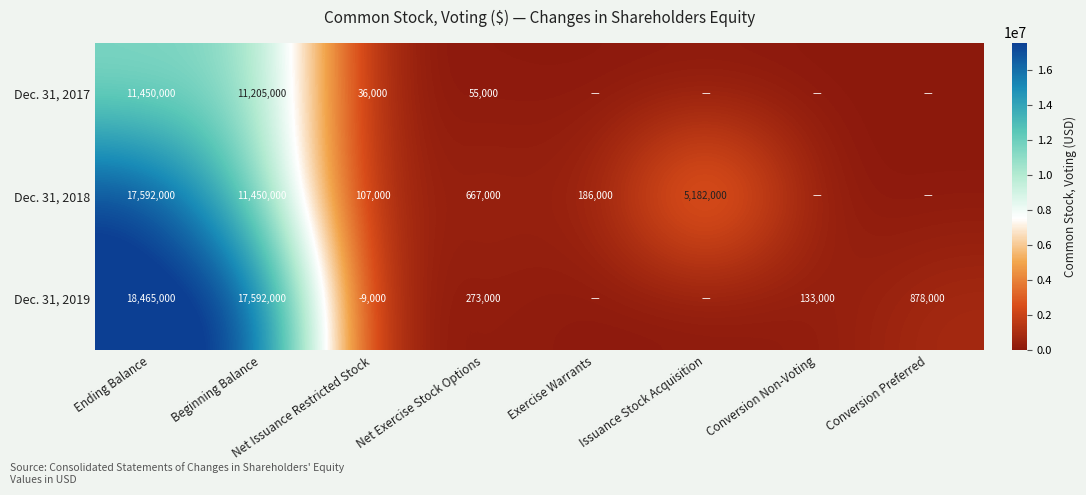

The value of Dec. 31, 2018 at Issuance Stock Acquisition is 1944409. True or false?

False